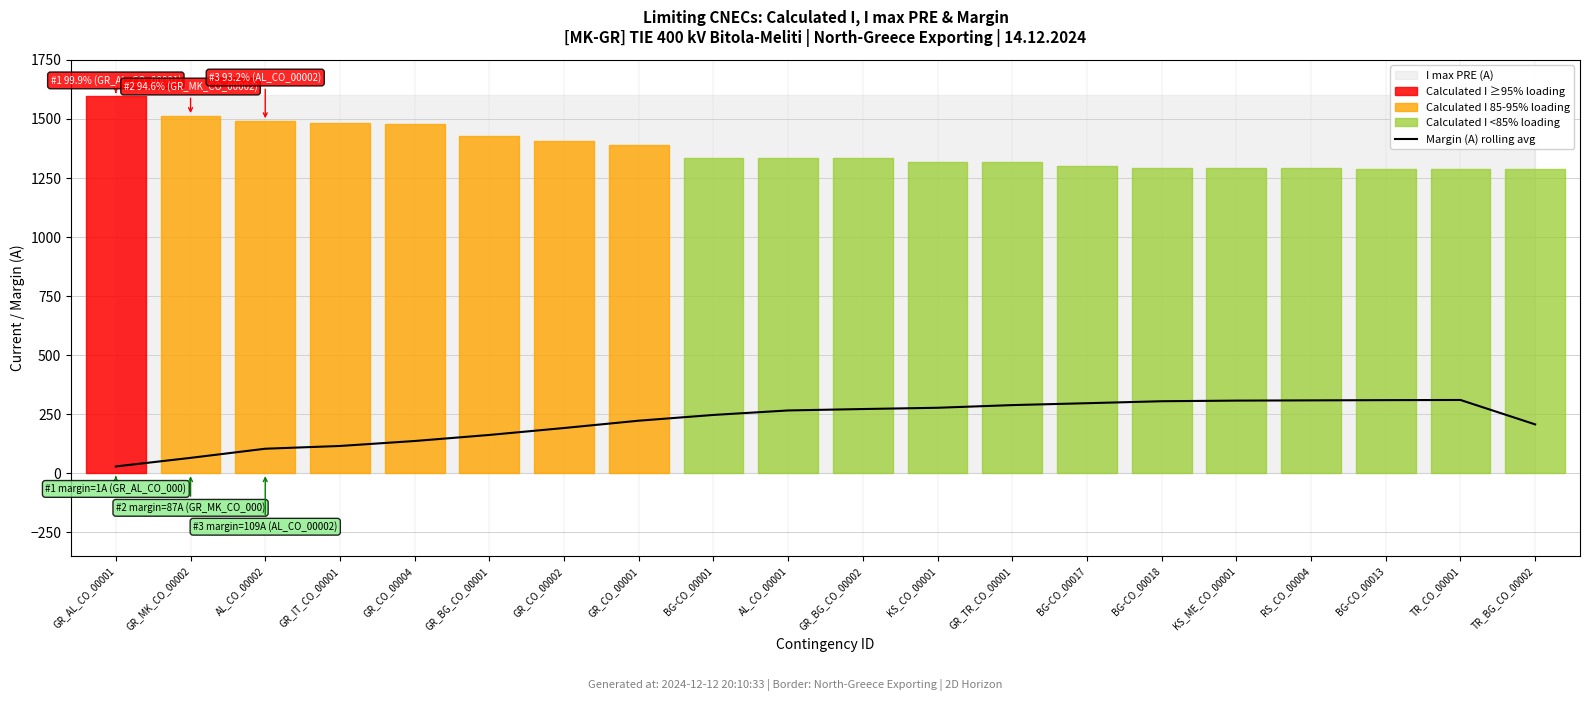

True or false: the data shows 137.0 at GR_CO_00004.

True